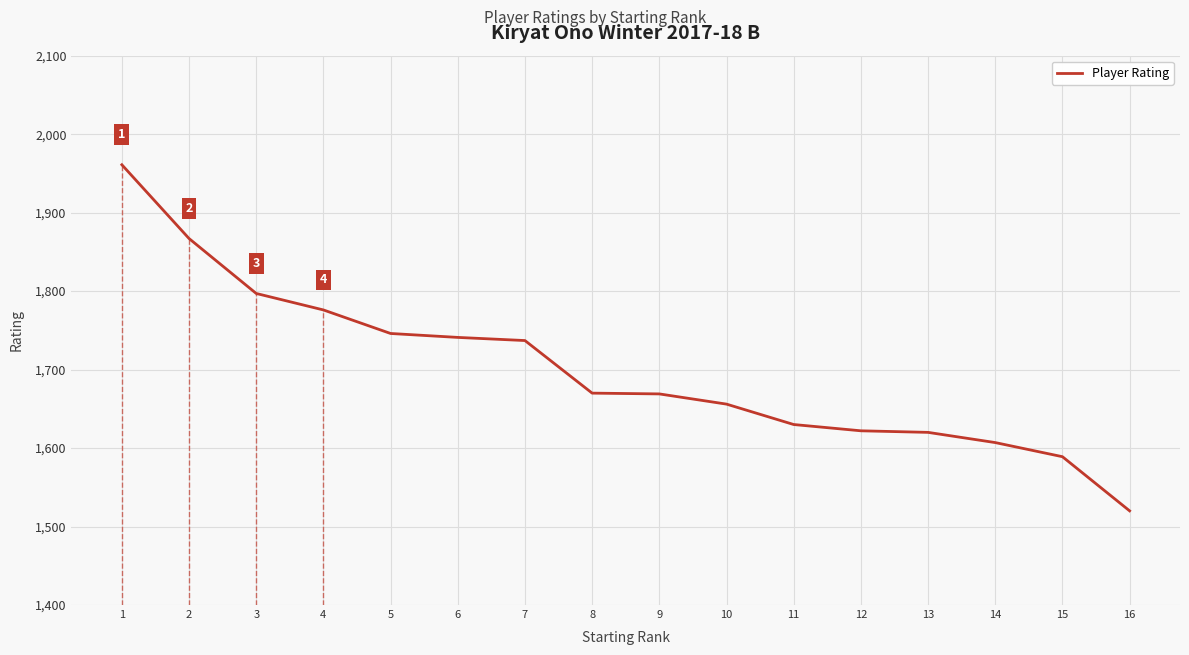

What is the value of the 3rd point from the left?

1797